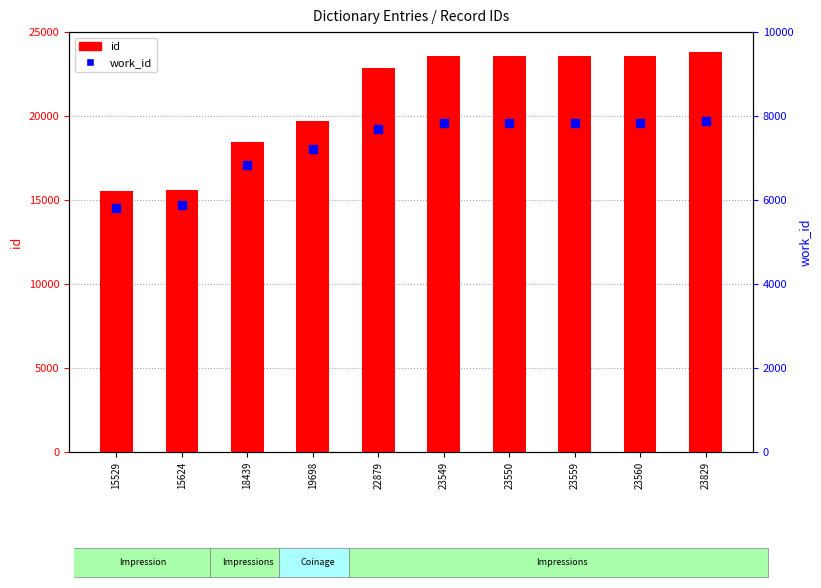

At how many categories does at least one series exceed 19410?

7